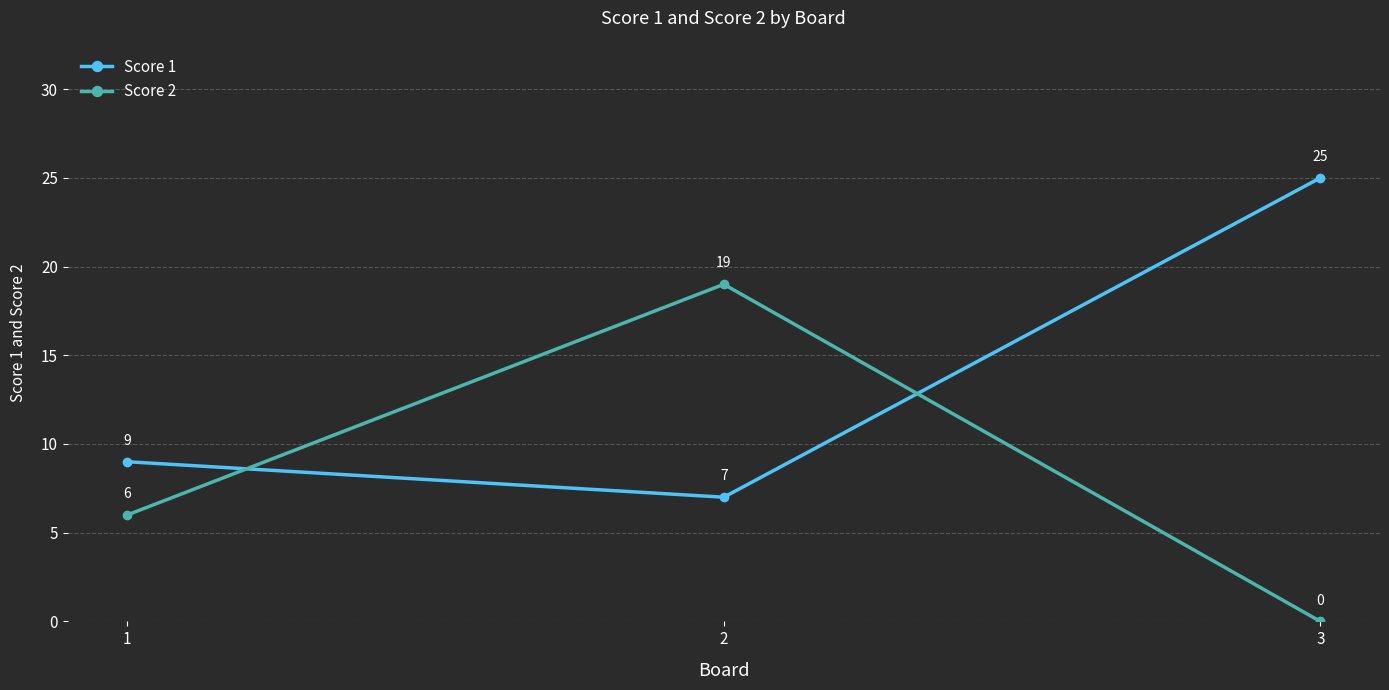

Rank the series at 3 from highest to lowest value.

Score 1, Score 2